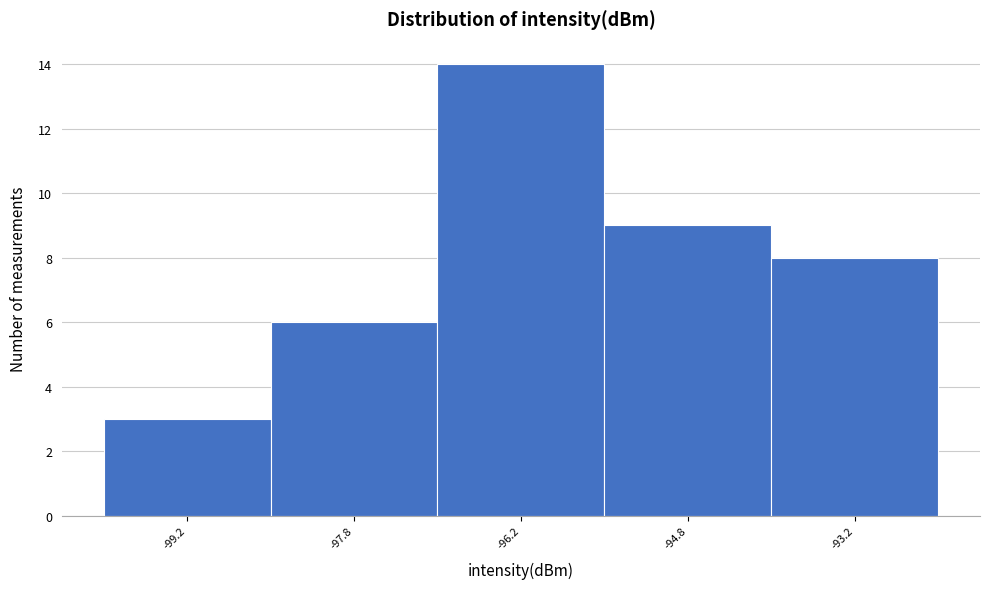

Reading left to right, transcribe this chart: for each bar, give the range it covers on the x-axis and its height. Neither the bar edges nor the heights are printed on the chart, so give them approximately, as read against the axes.

-100.0 to -98.5: 3
-98.5 to -97.0: 6
-97.0 to -95.5: 14
-95.5 to -94.0: 9
-94.0 to -92.5: 8